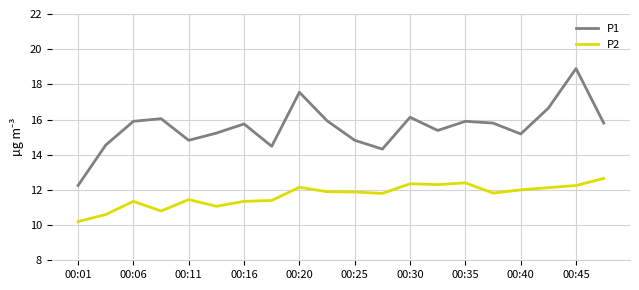

Rank the series by their maximum value, from lowest to highest.

P2, P1